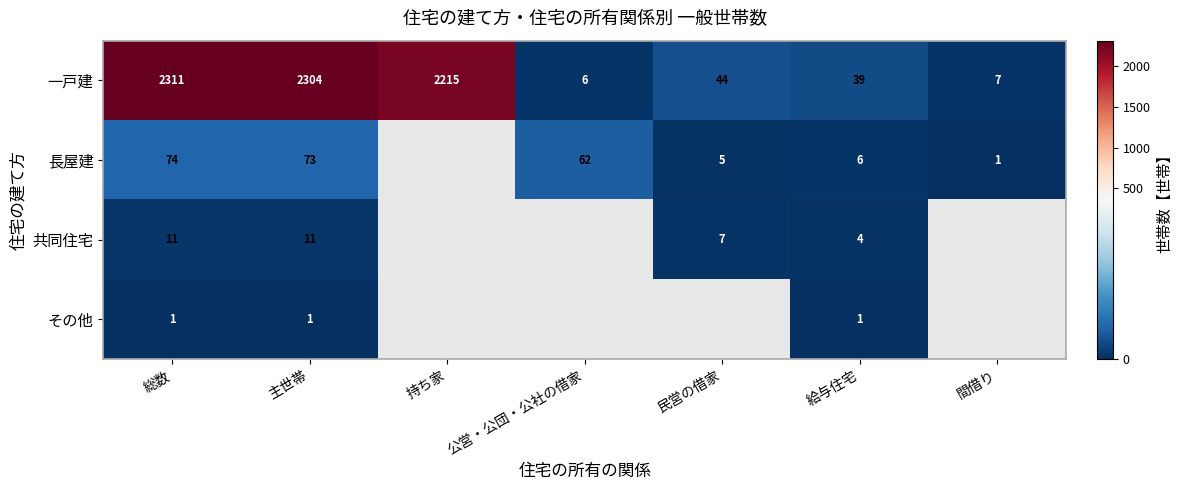

What is the total value across all series at 総数?

2397